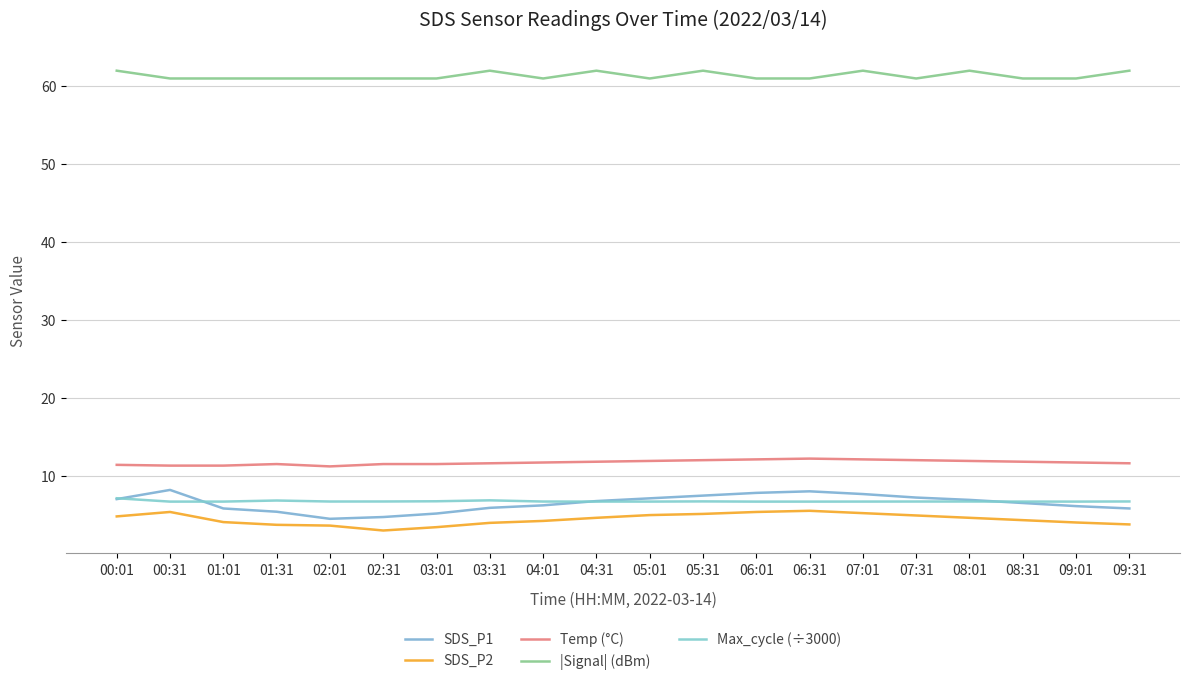

How many interior local peaks does the |Signal| (dBm) series have?

5